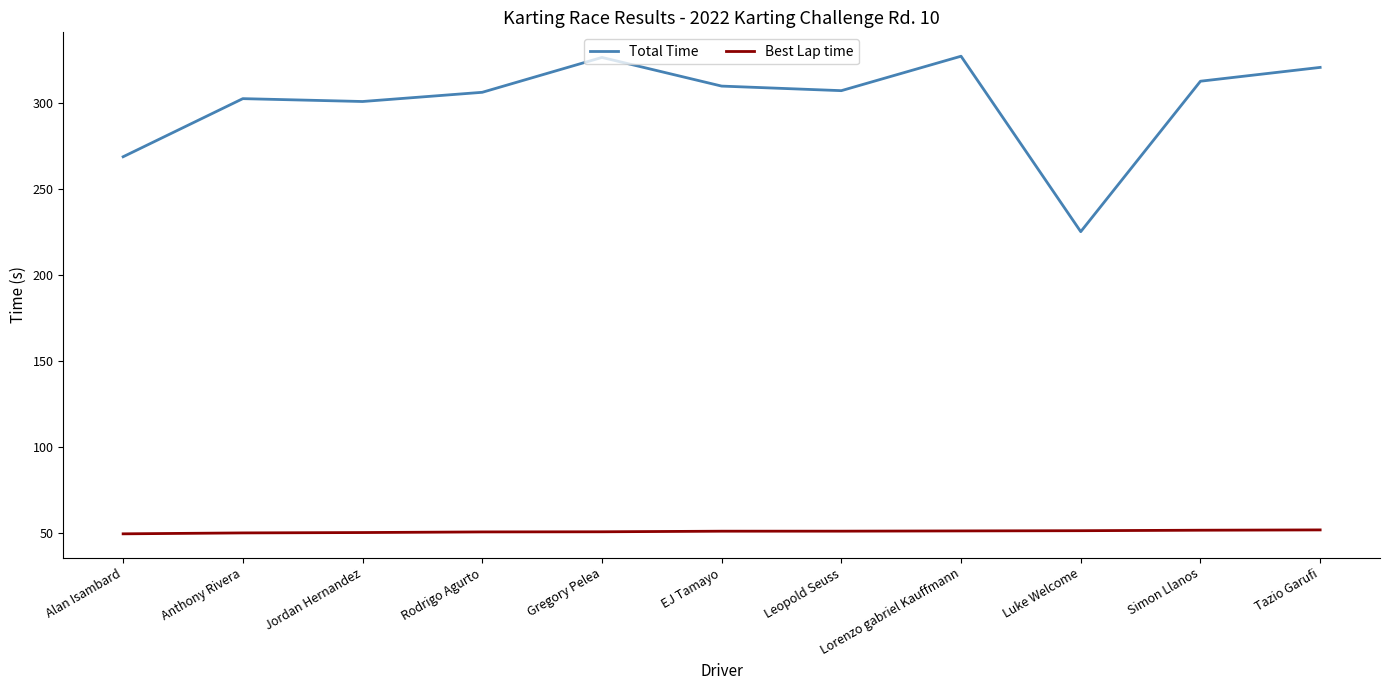

True or false: Best Lap time and Total Time intersect in this chart.

False